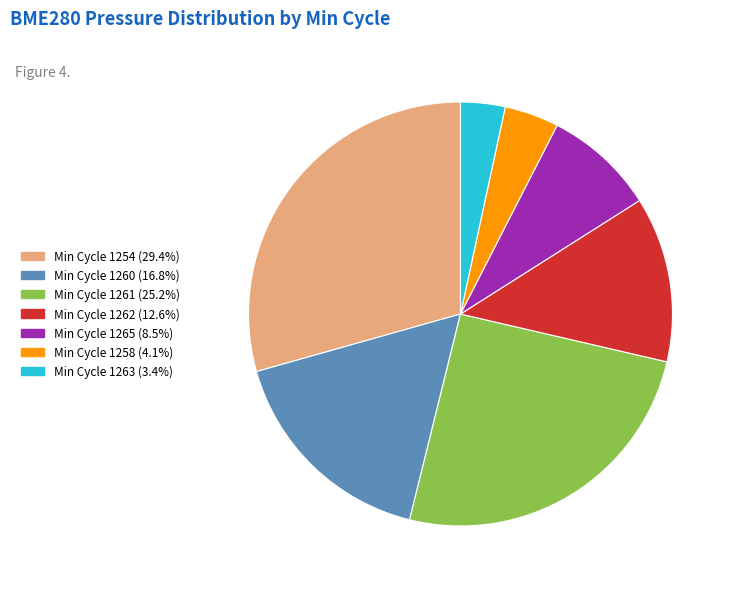

Is there a majority slice in this chart?

No